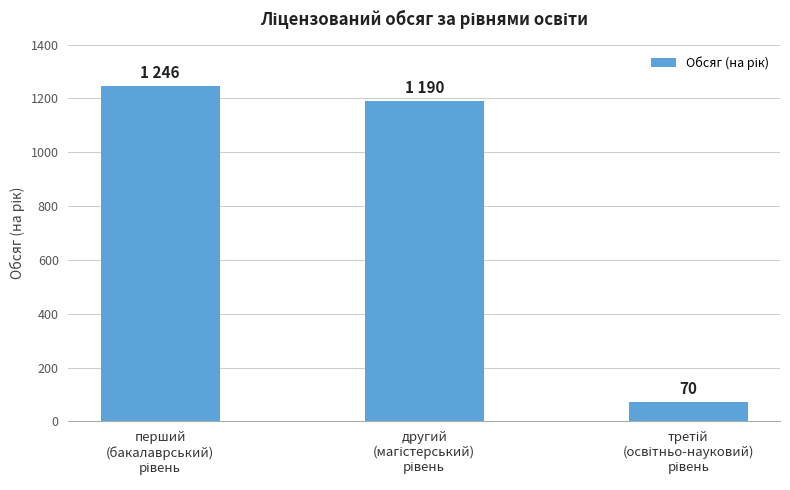

How many data points are less than 1190?

1